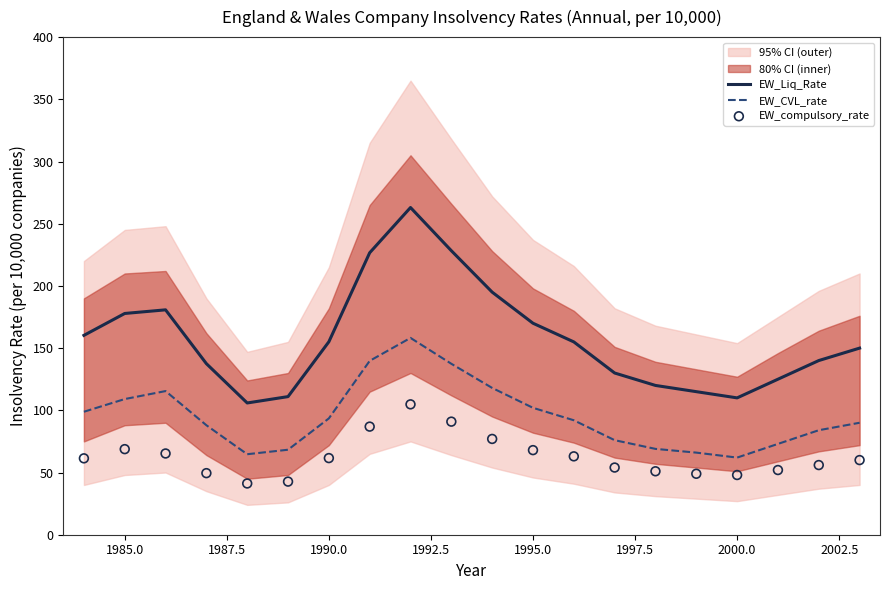

What is the highest value of the EW_Liq_Rate series?

263.0